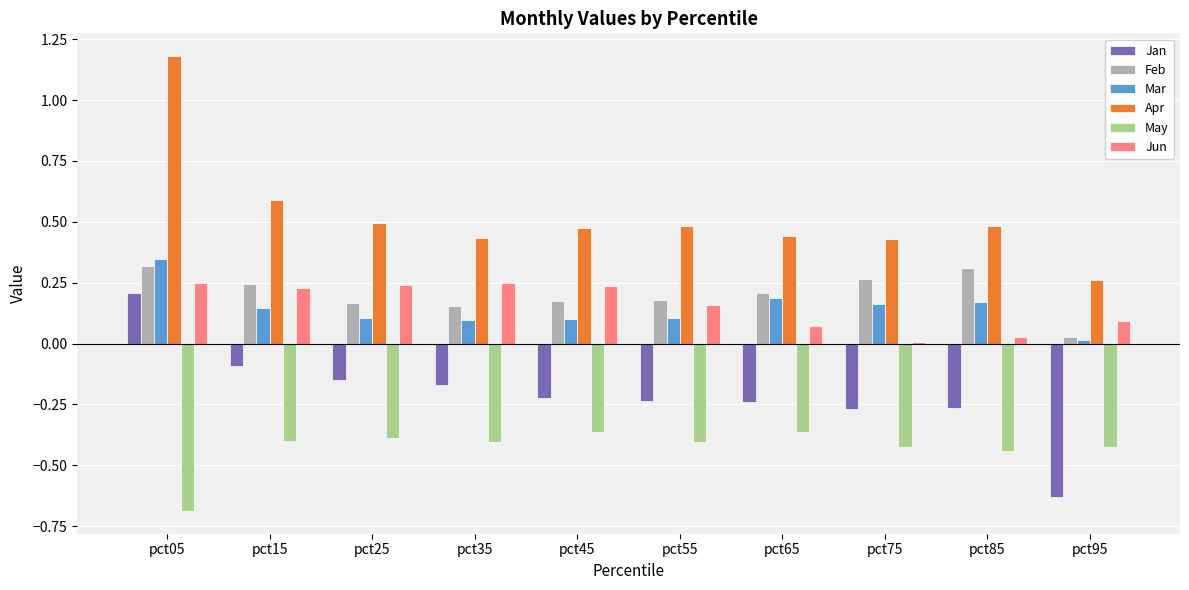

Is it true that Apr equals 0.3 at pct75?

False